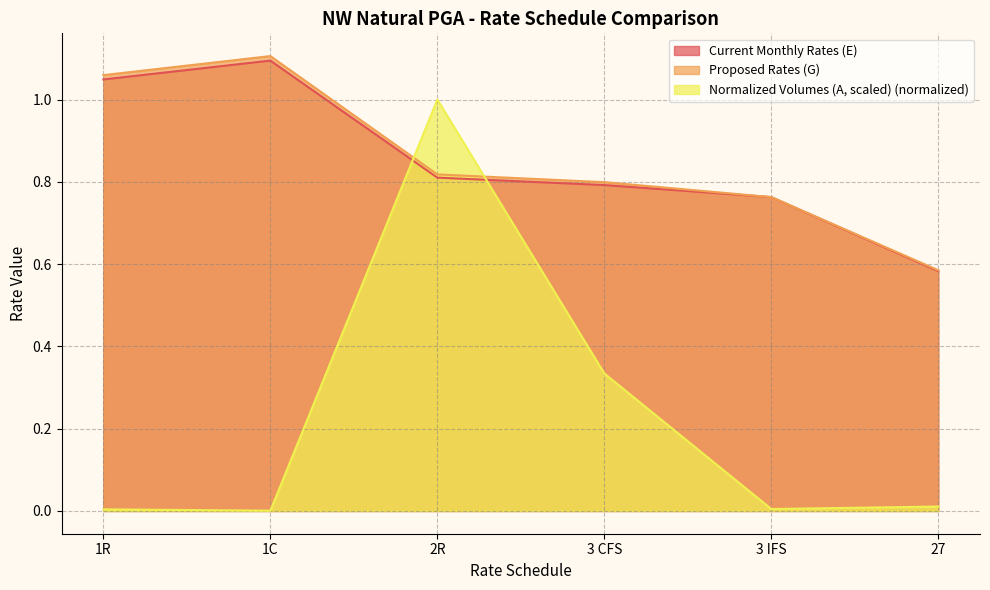

What is the difference between the Proposed Rates (G) values at 3 IFS and 1R?

0.3